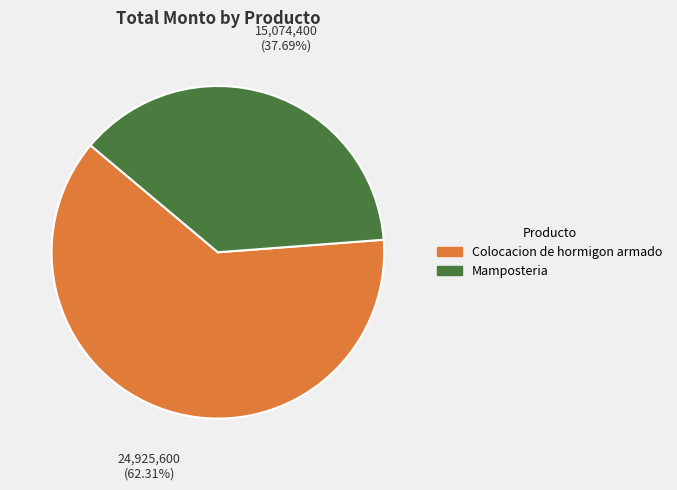

What is the smallest slice in the pie chart?

Mamposteria